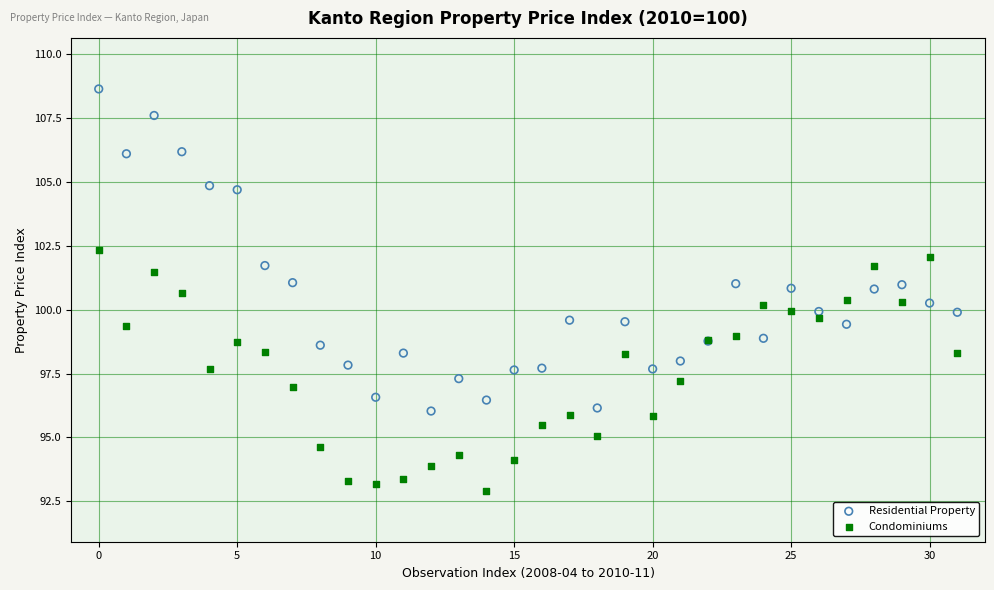

Which series has the widest spread of Y values?

Residential Property